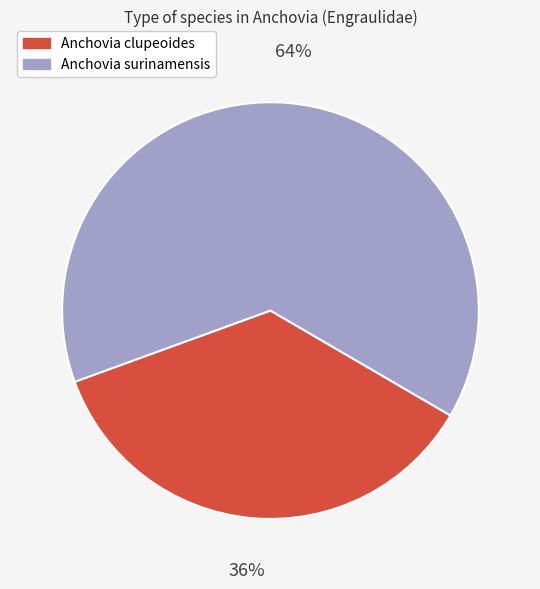

Which slice is the smallest?

Anchovia clupeoides